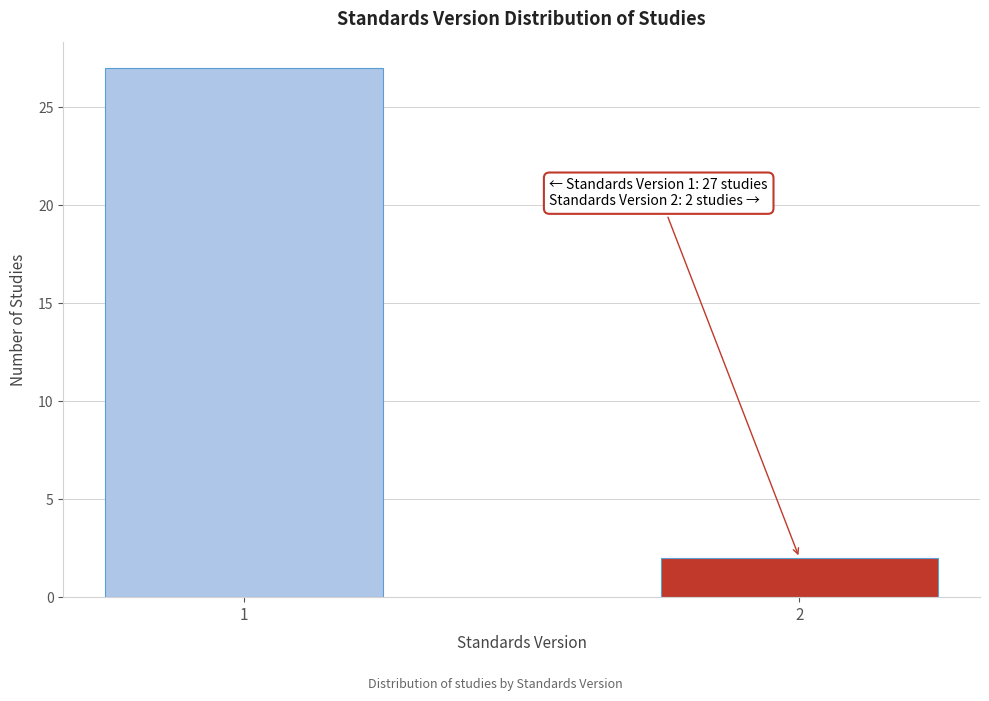

Reading left to right, list all the values displayed in this chart.

1=27	2=2